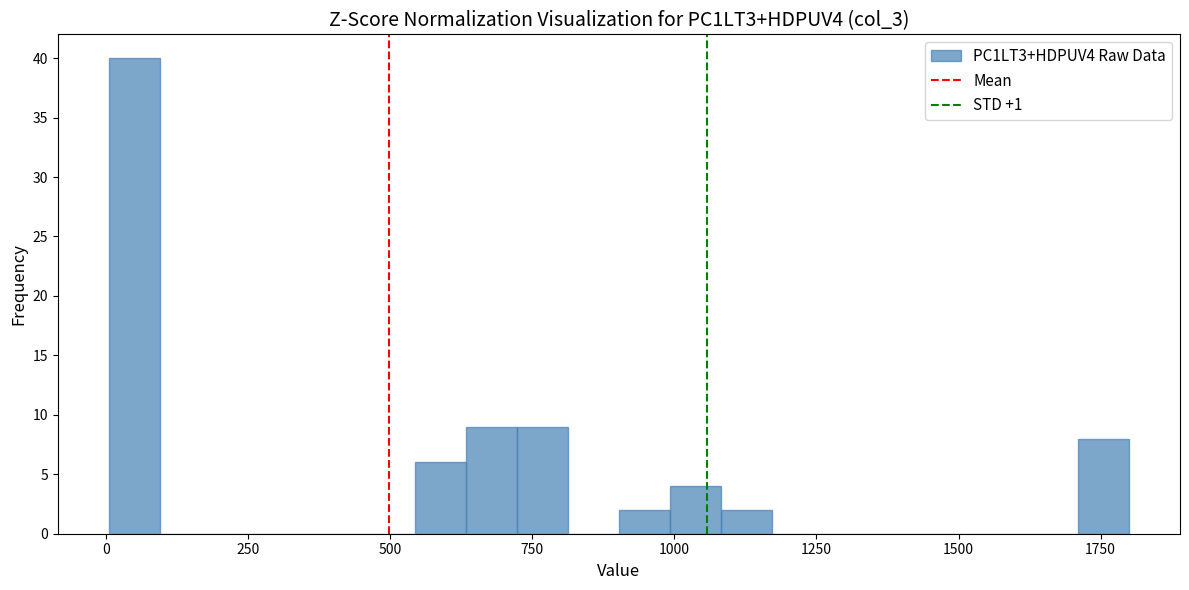

Read against the x-axis, roughly where is the centre of the tallest bar?

50